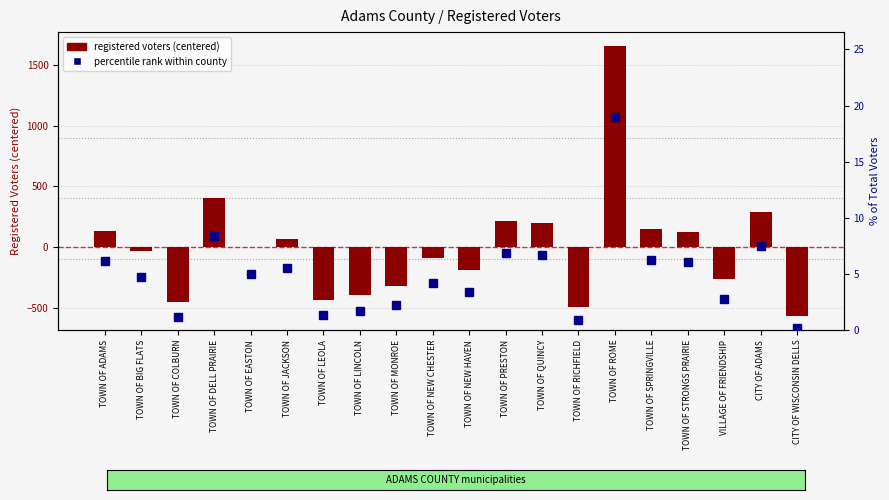

Rank the series by their maximum value, from lowest to highest.

percentile rank within county, registered voters (centered)